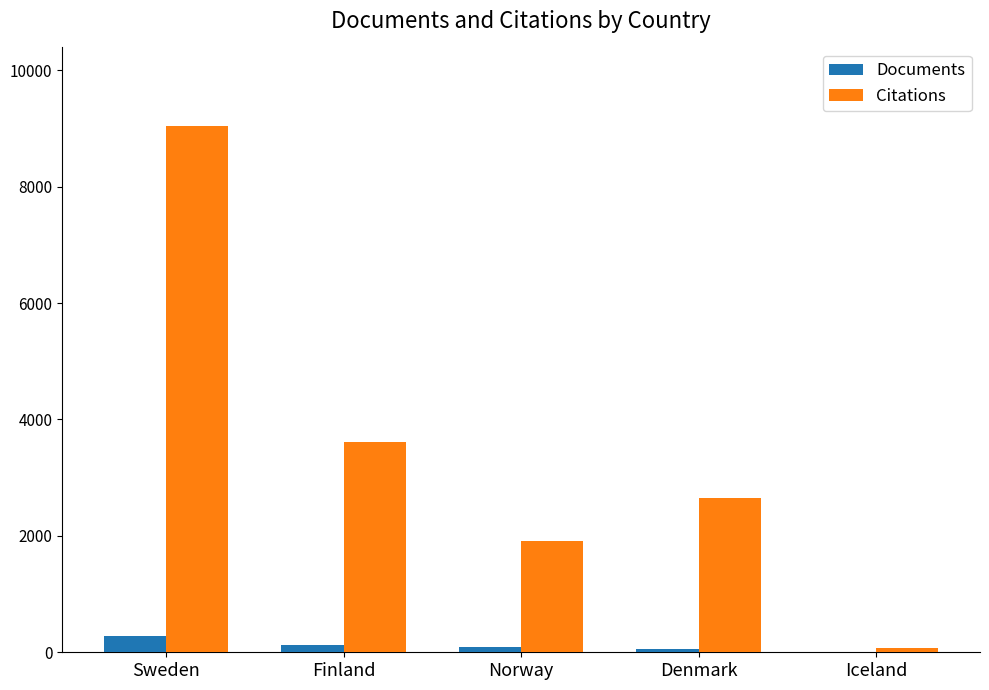

Between Sweden and Iceland, which series saw the biggest shift?

Citations